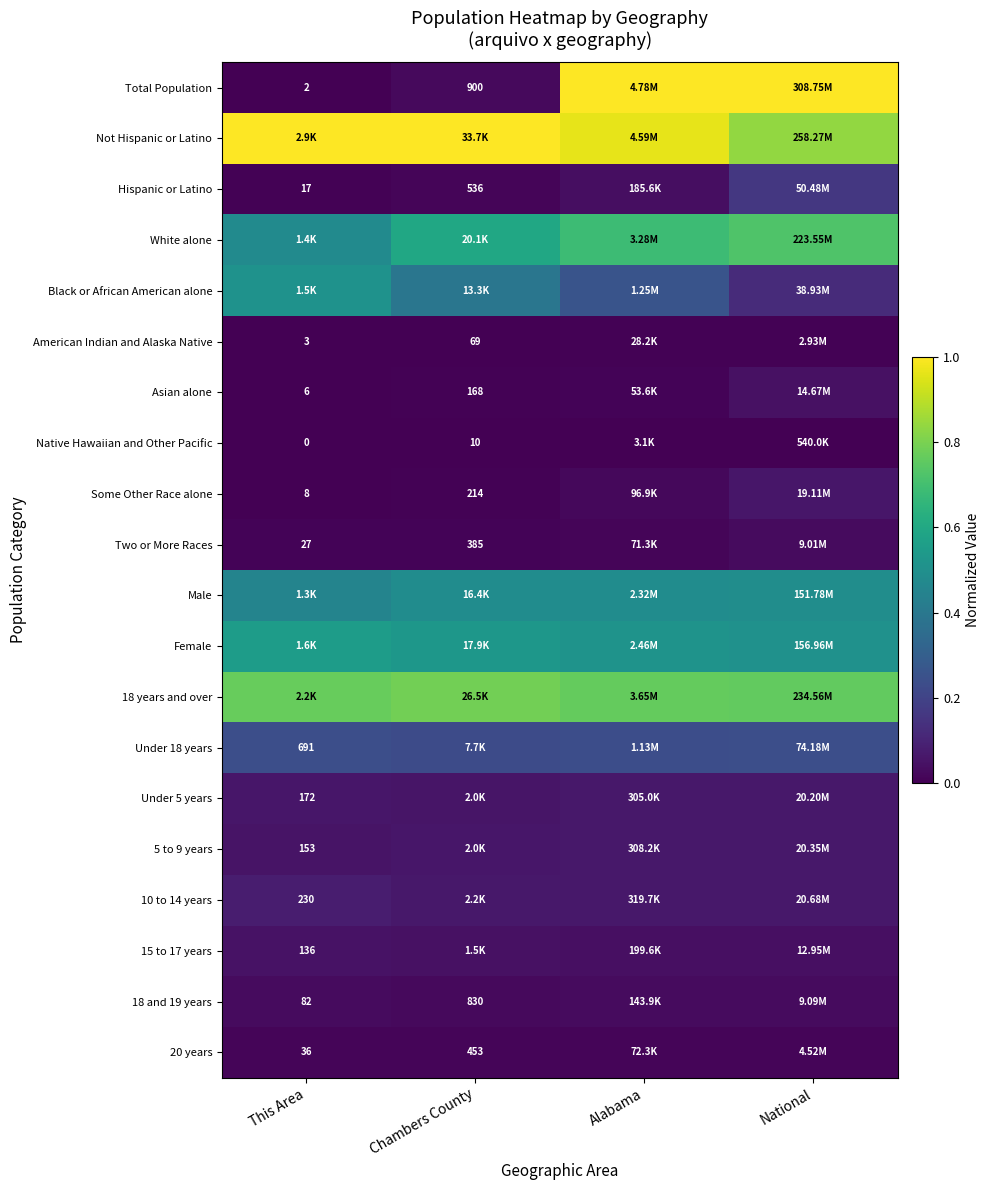

Which label corresponds to the smallest value in the chart?

This Area